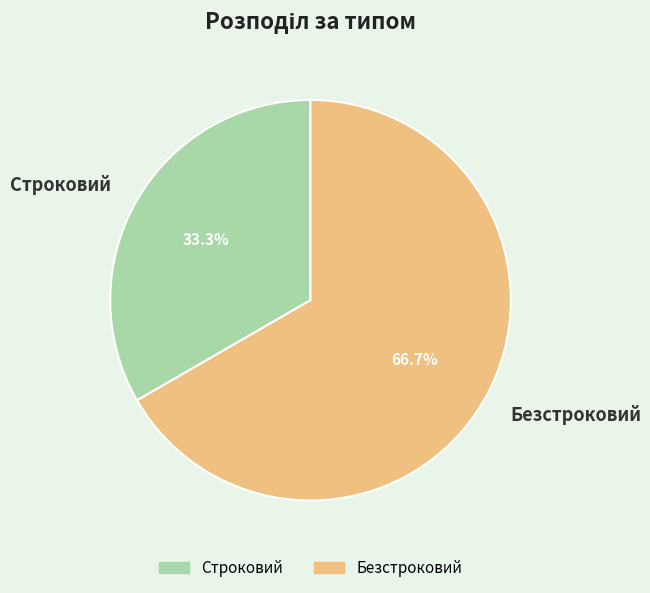

How many segments does this pie chart have?

2